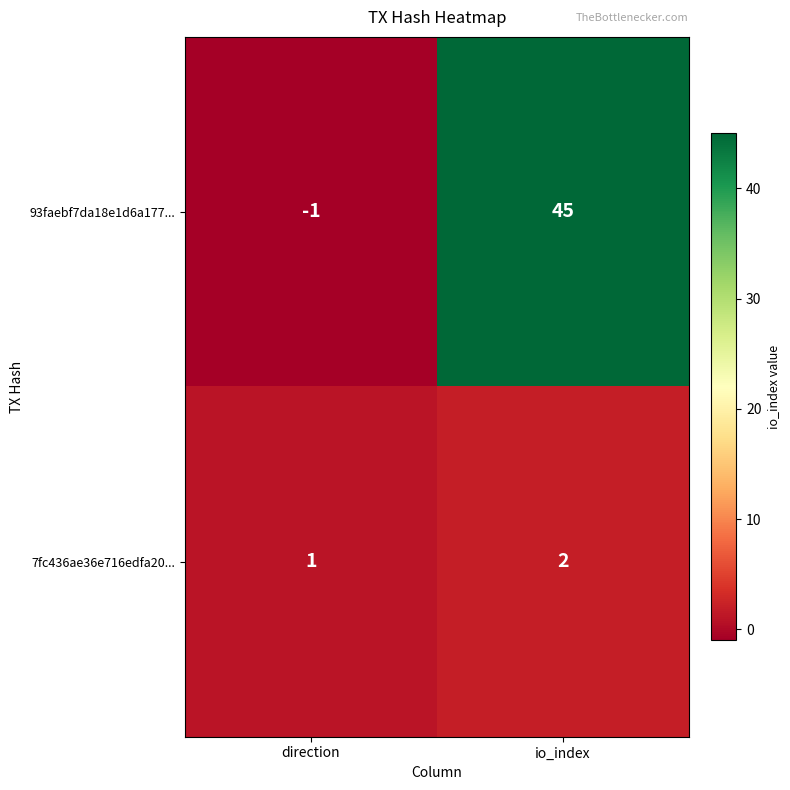

Which category has the highest value in the 93faebf7da18e1d6a177... series?

io_index